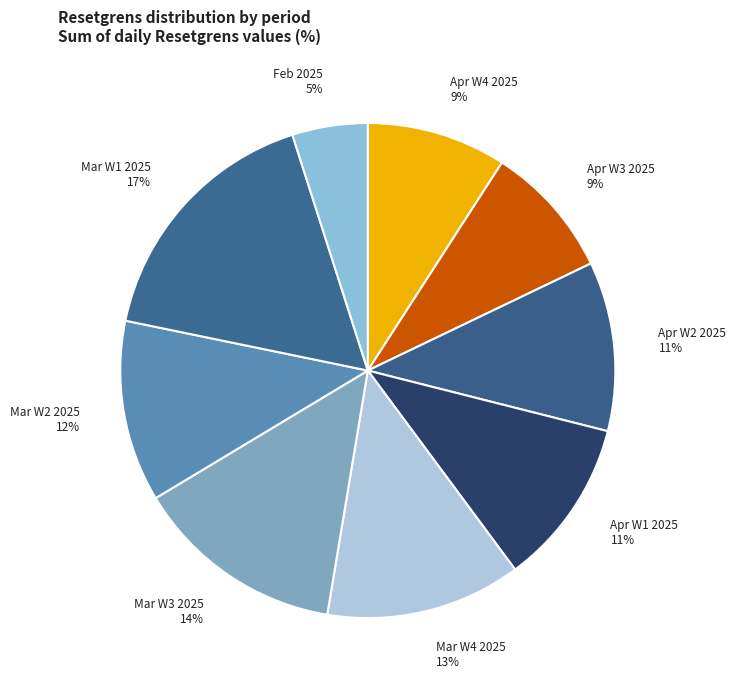

Combined, do Mar W2 2025 and Apr W3 2025 account for over 50%?

No